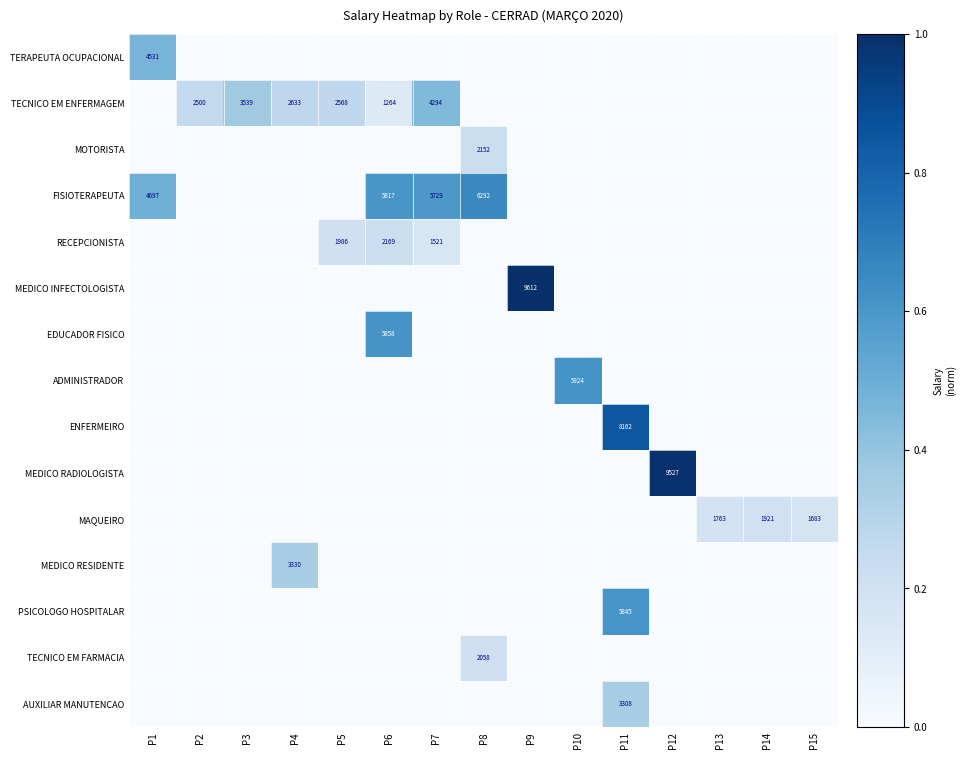

What is the total value across all series at P11?

1.8